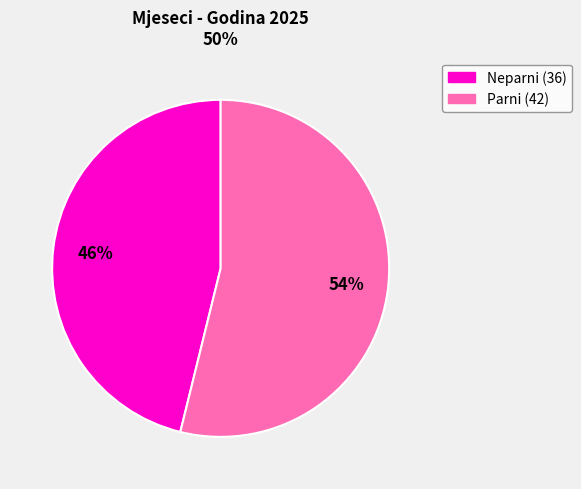

Is there a majority slice in this chart?

Yes